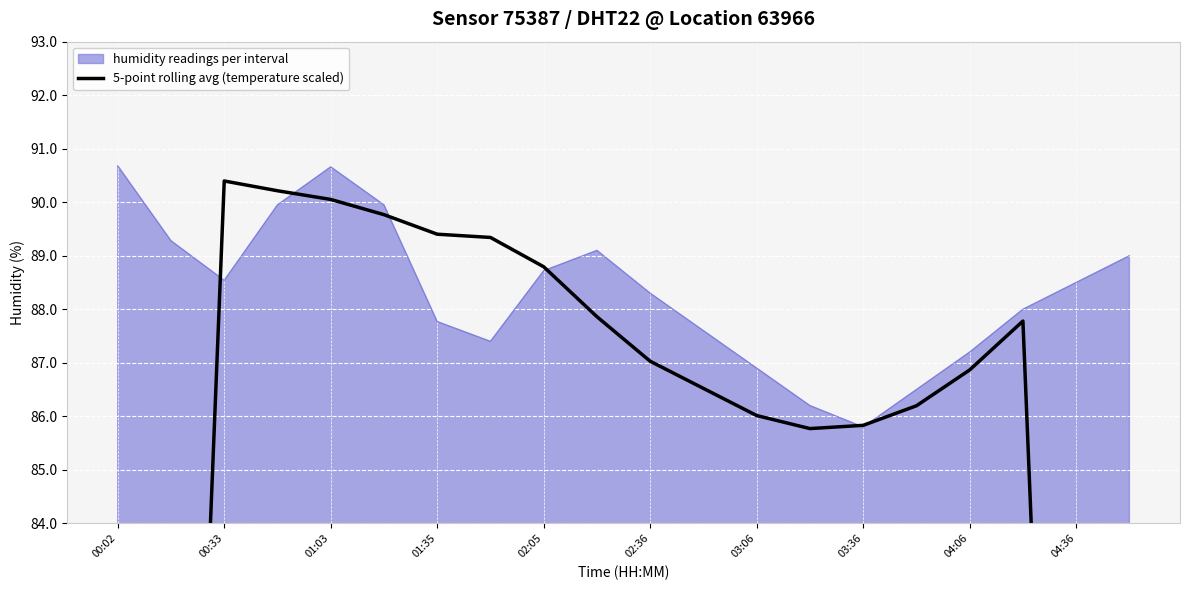

At which label does humidity readings per interval reach its minimum?

03:36